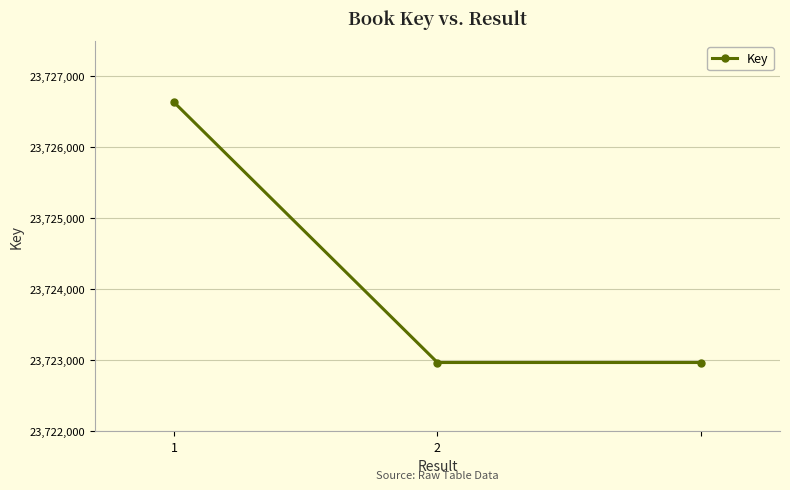

Reading left to right, extract all data points from this chart.

23726634	23722967	23722967